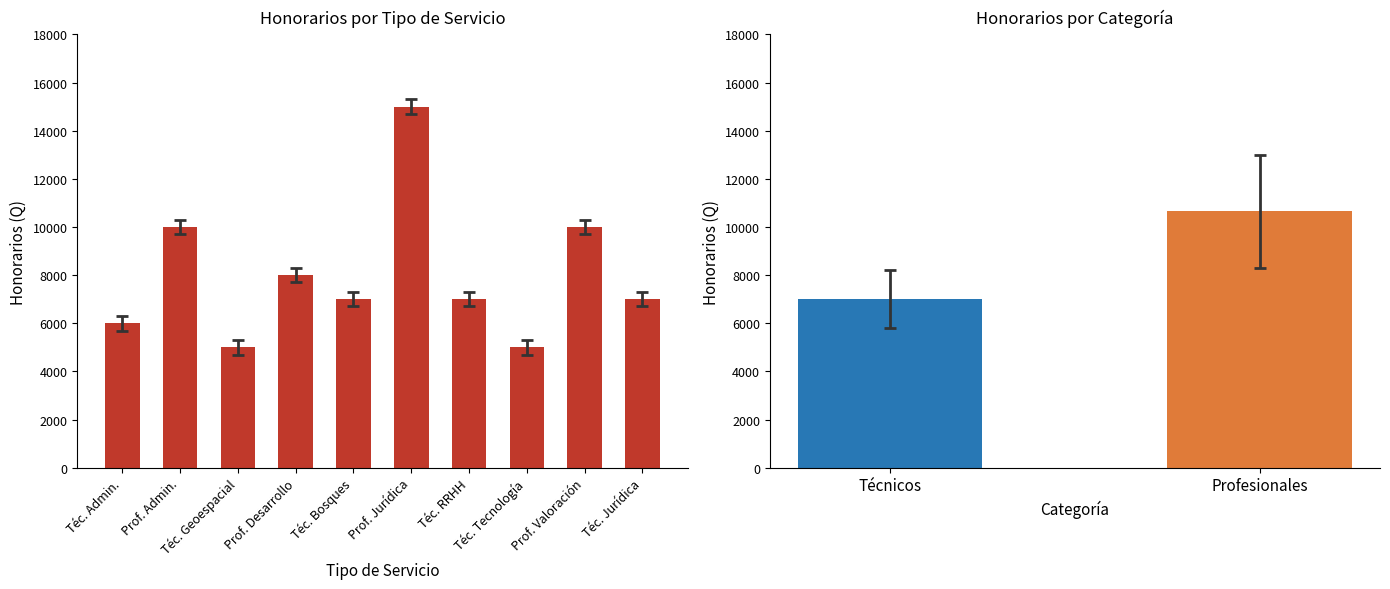

Which has a higher value, Prof. Admin. or Téc. Bosques?

Prof. Admin.